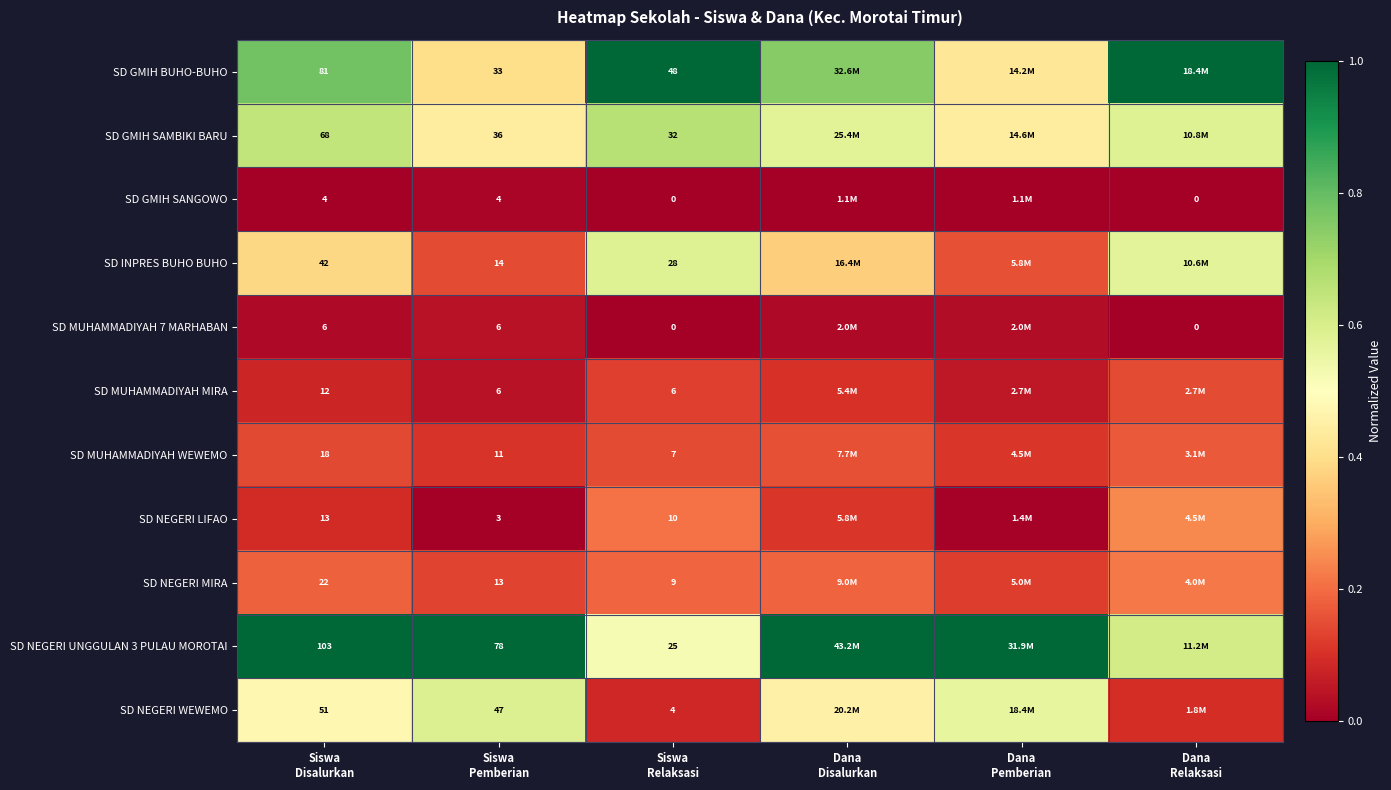

At how many categories does at least one series exceed 0?

6